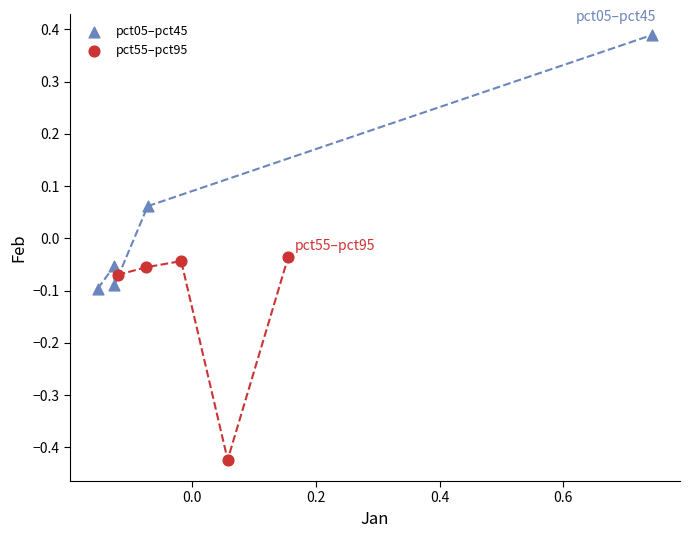

Which series reaches the minimum Y coordinate?

pct55–pct95